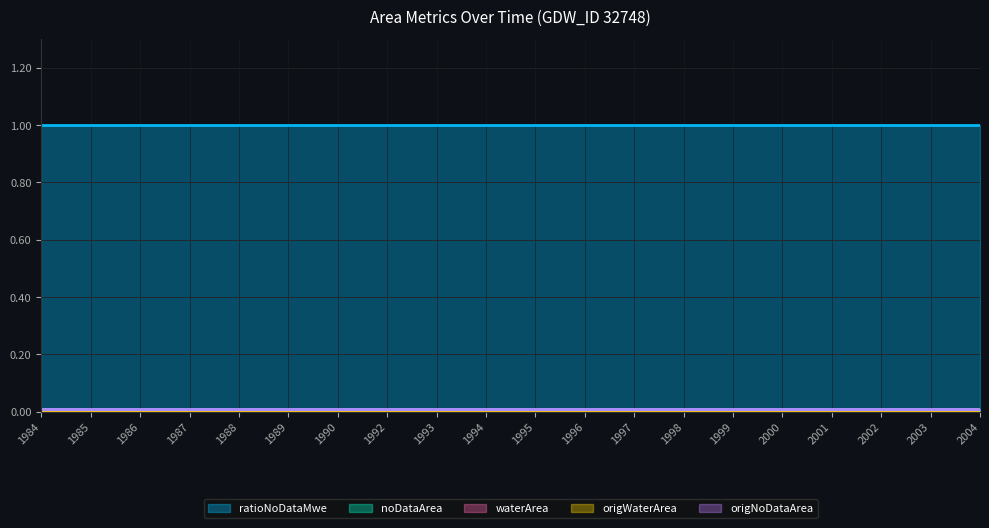

Between 1985 and 1999, which series saw the biggest shift?

ratioNoDataMwe